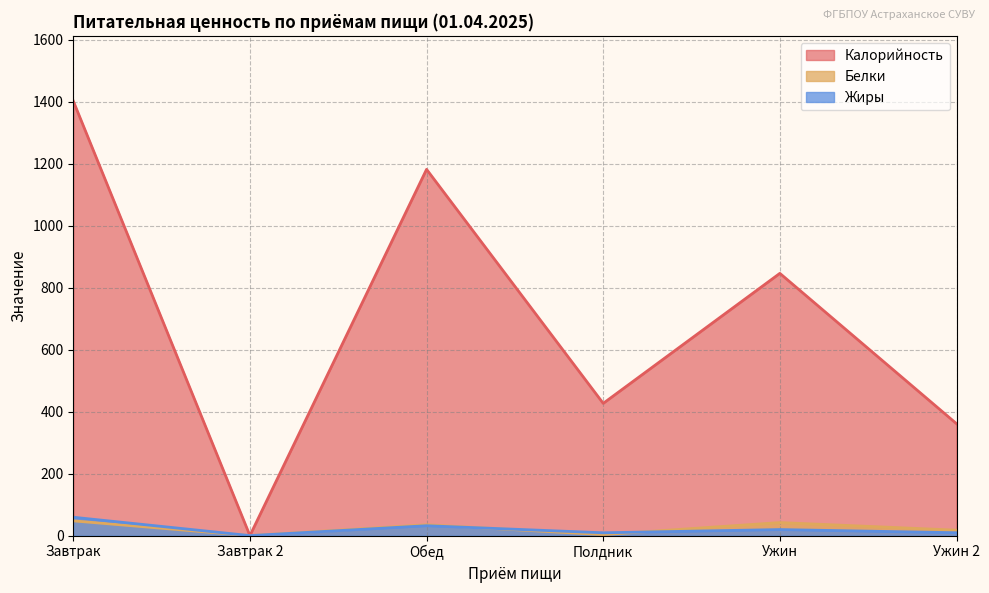

What is the label of the 4th point from the right?

Обед